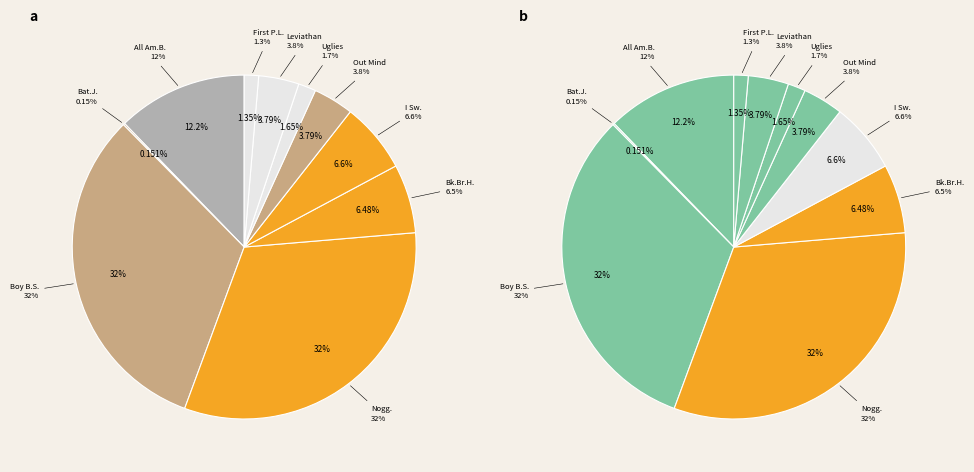

How many slices are in this pie chart?

10